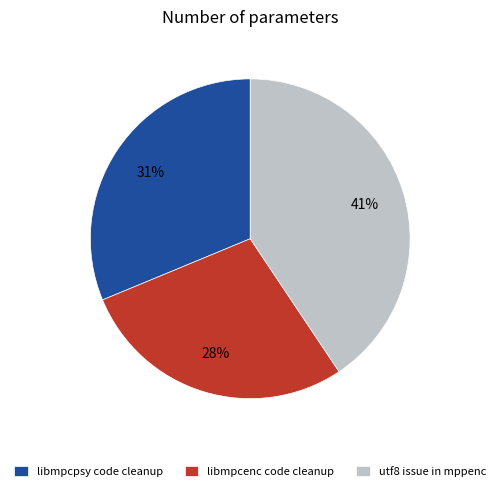

Does libmpcenc code cleanup account for over 50% of the chart?

No